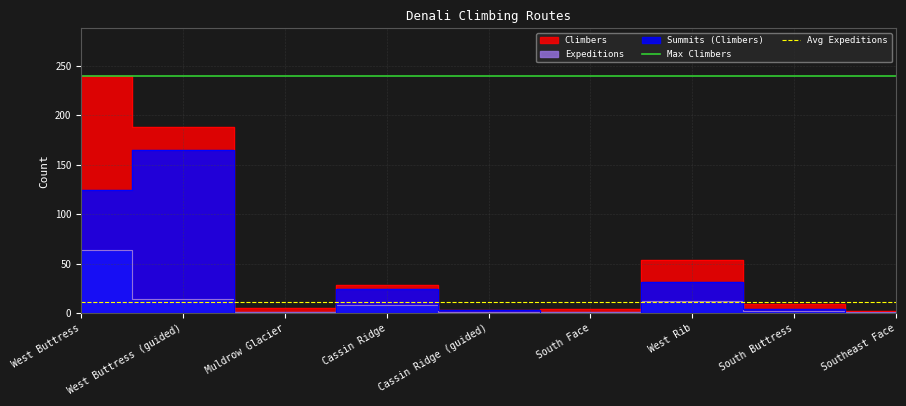

Rank the categories by Avg Expeditions value from lowest to highest.

West Buttress, West Buttress (guided), Muldrow Glacier, Cassin Ridge, Cassin Ridge (guided), South Face, West Rib, South Buttress, Southeast Face